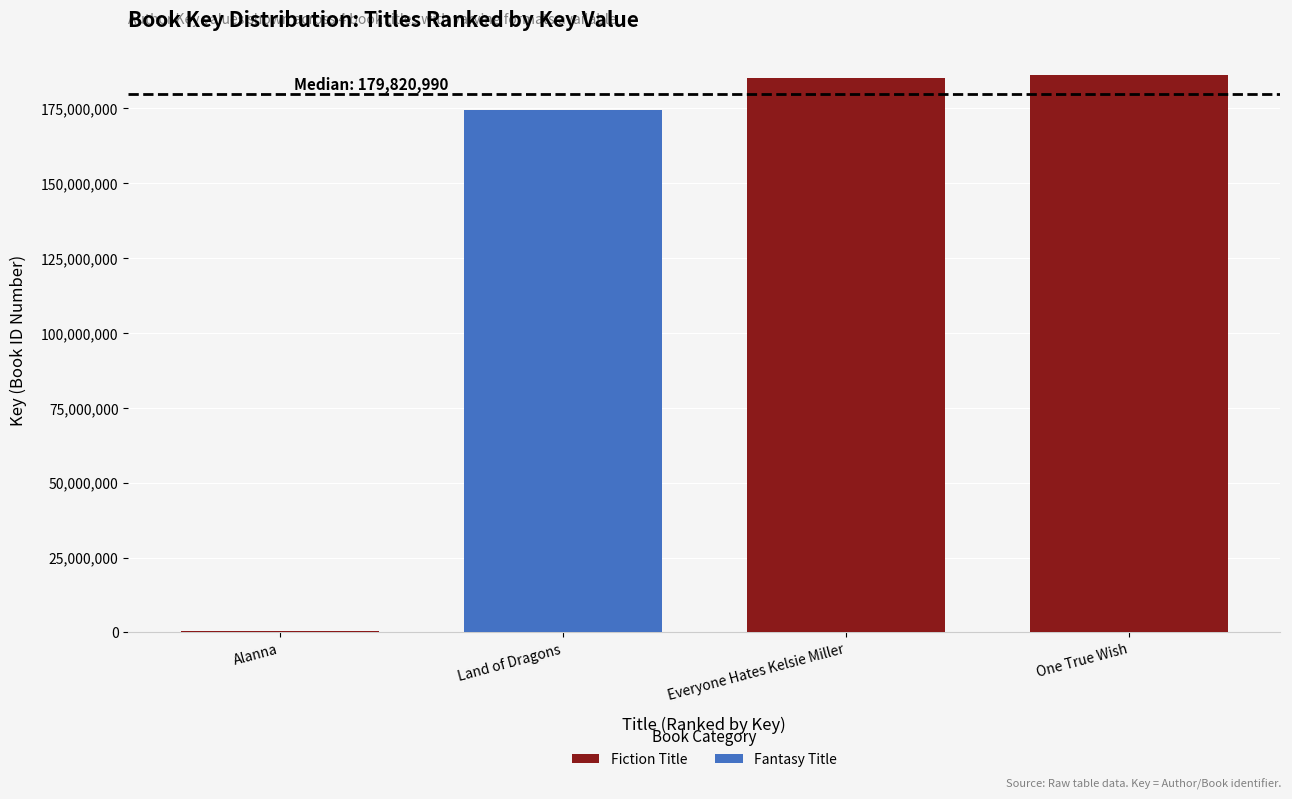

What is the sum of all Fiction Title values?

371683982